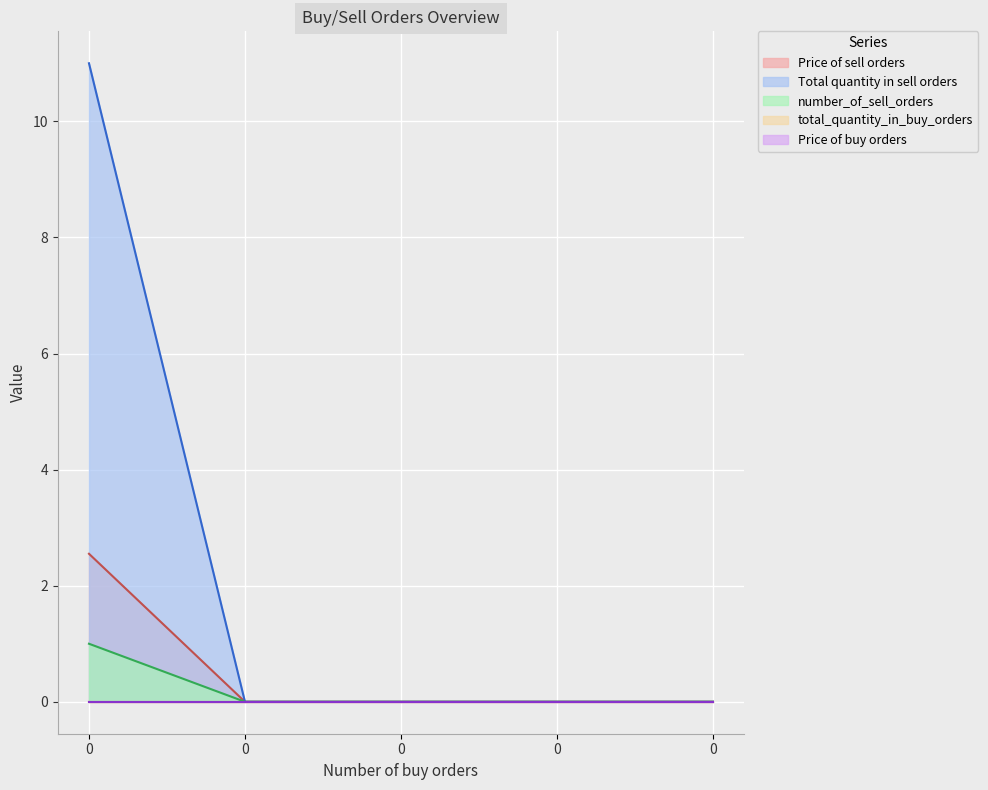

Which series has the widest spread of values?

Total quantity in sell orders